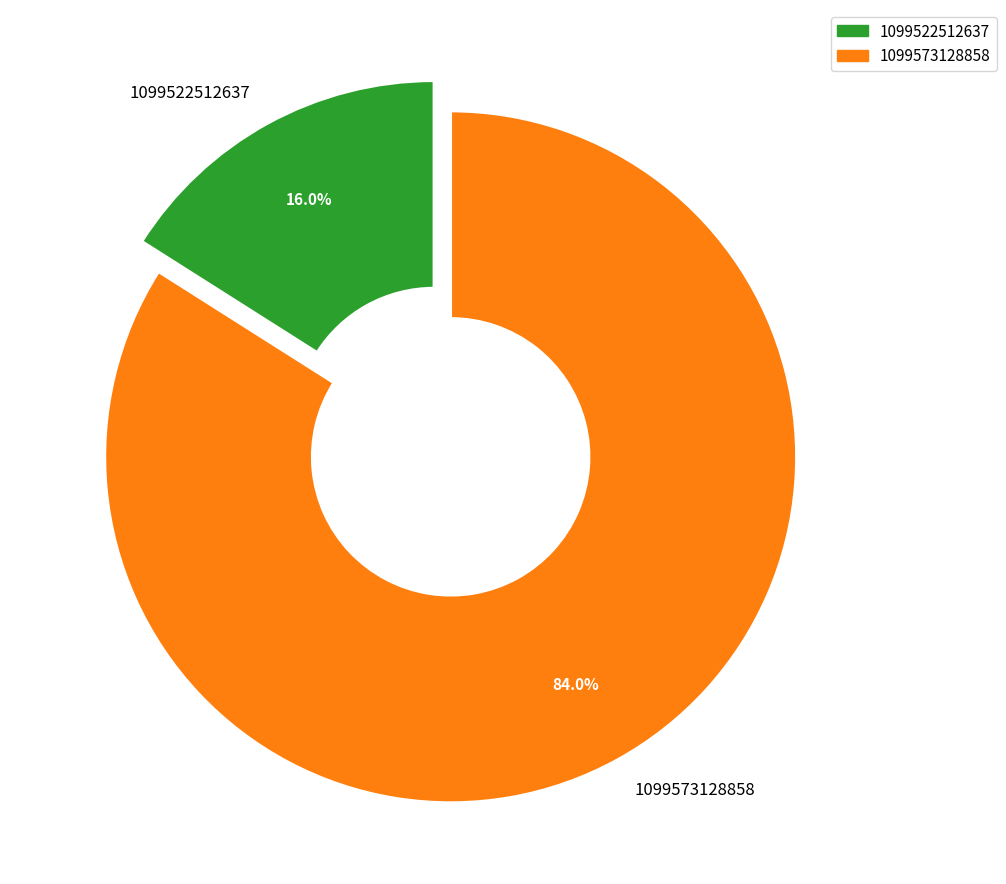

What is the largest slice in the pie chart?

1099573128858